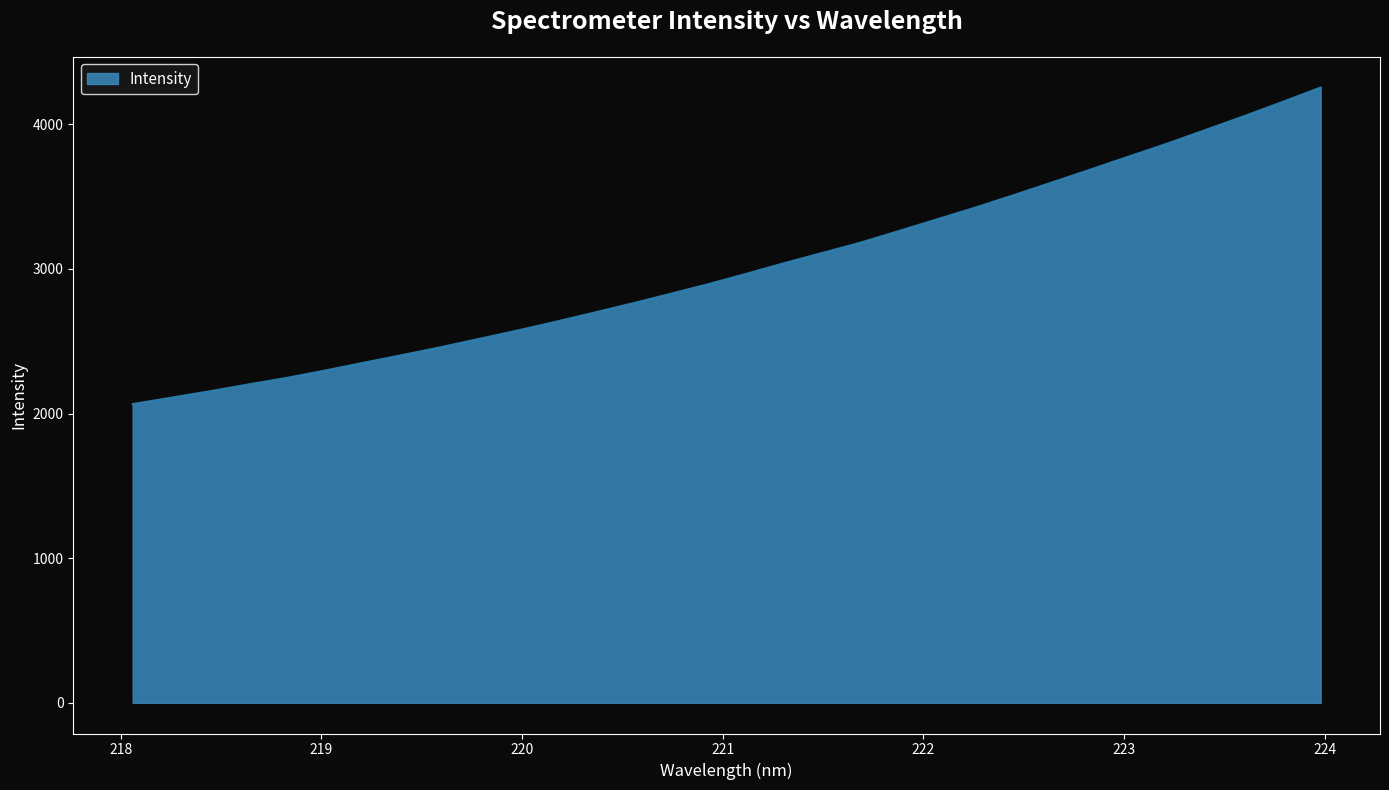

What is the maximum value shown in the chart?

4254.3